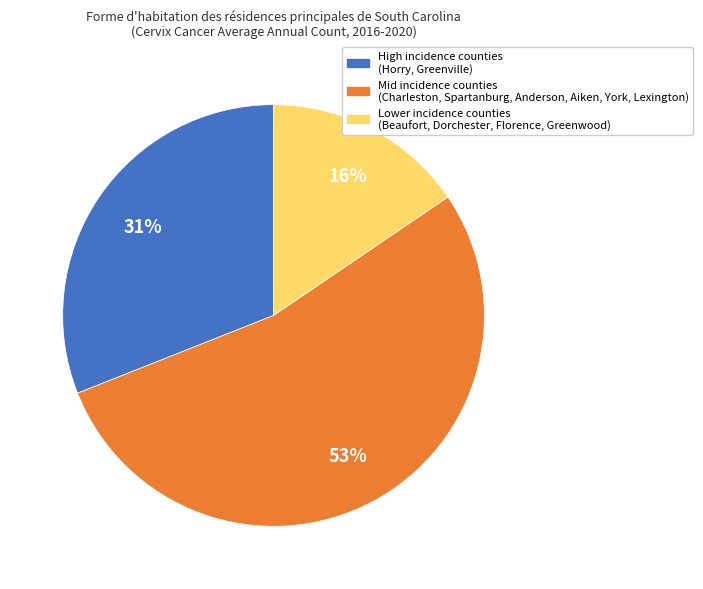

Does any single category account for the majority?

Yes